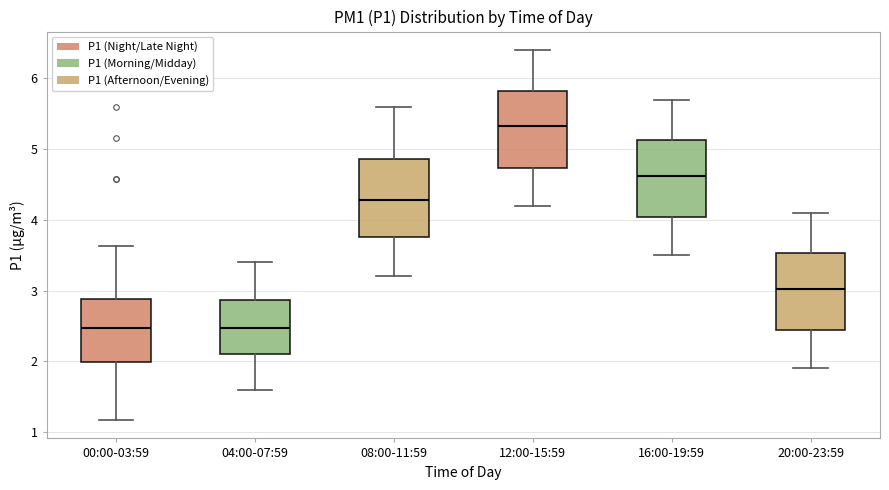

Where does the upper whisker of the box for 16:00-19:59 end on the y-axis? The values are not printed on the chart, so give them approximately, as read against the axis.

5.7